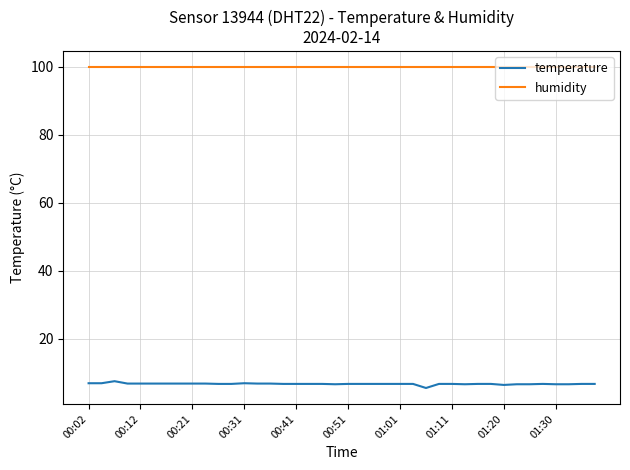

What is the average value of the humidity series?

99.9